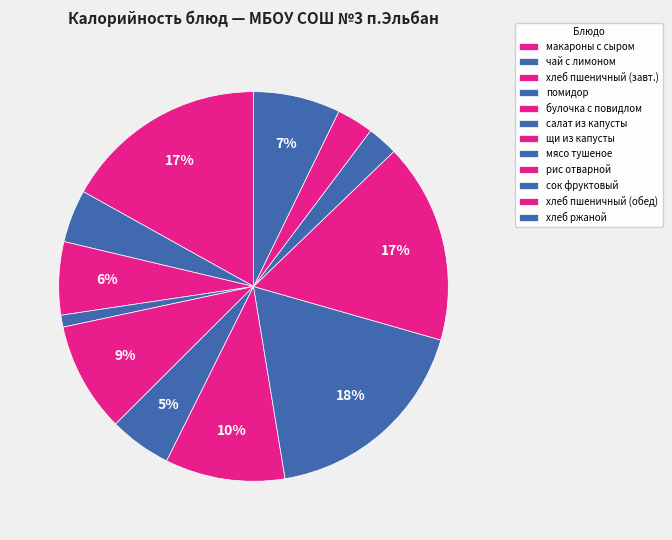

How many slices are in this pie chart?

12